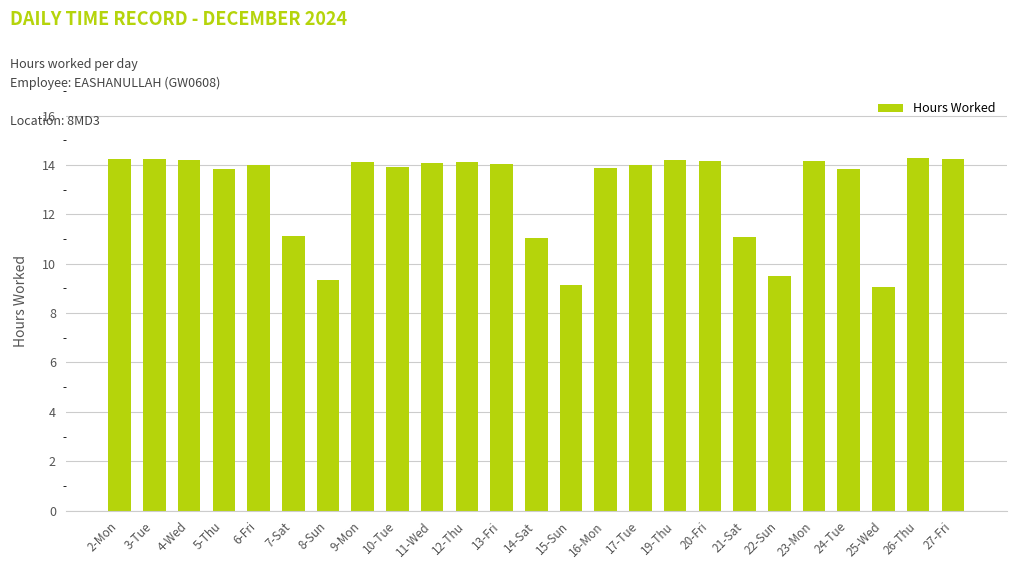

What is the sum of all values?

323.9